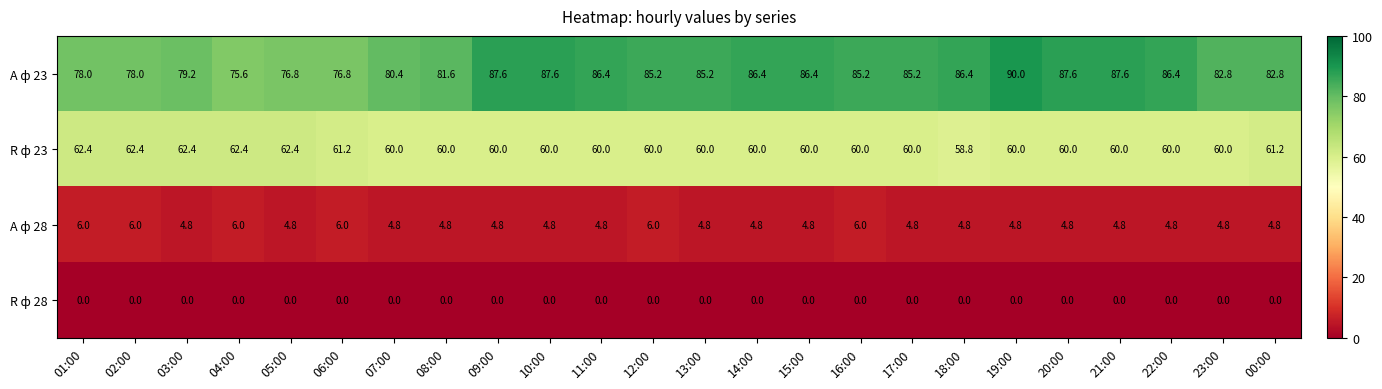

What is the total value across all series at 15:00?

151.2